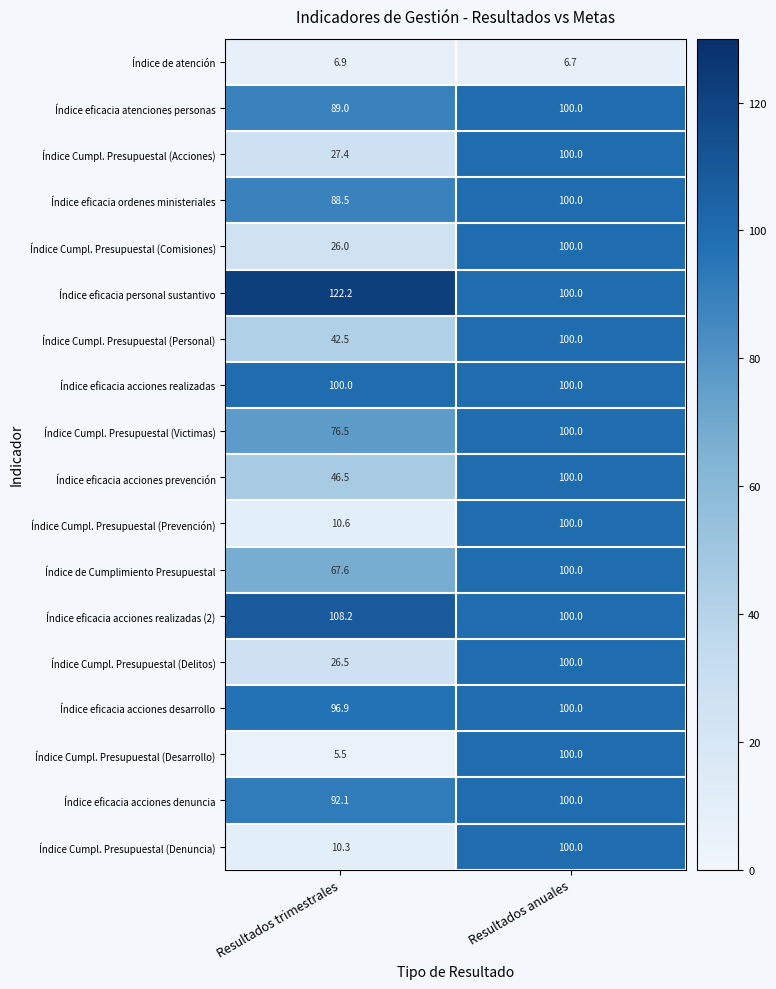

True or false: Índice eficacia personal sustantivo has a value of 49.3 at Resultados trimestrales.

False